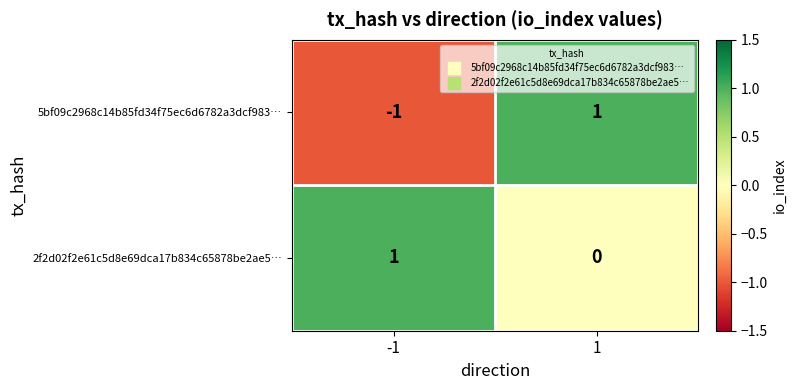

How many series are shown in this chart?

2